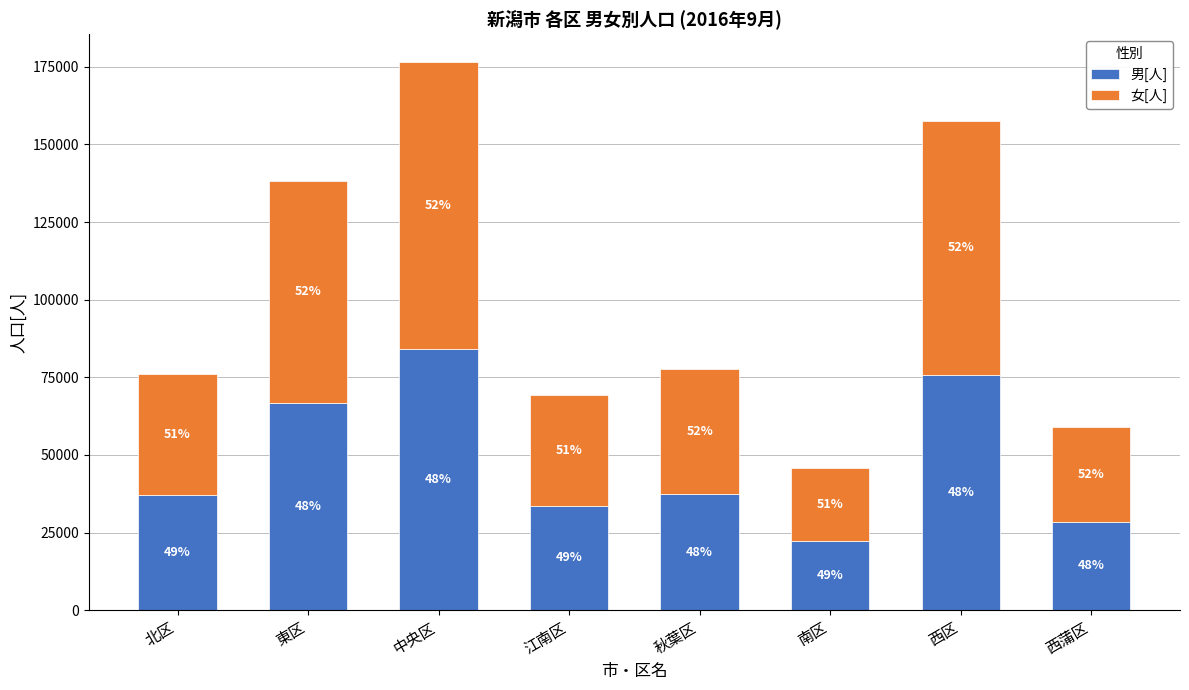

Are the bars horizontal?

No